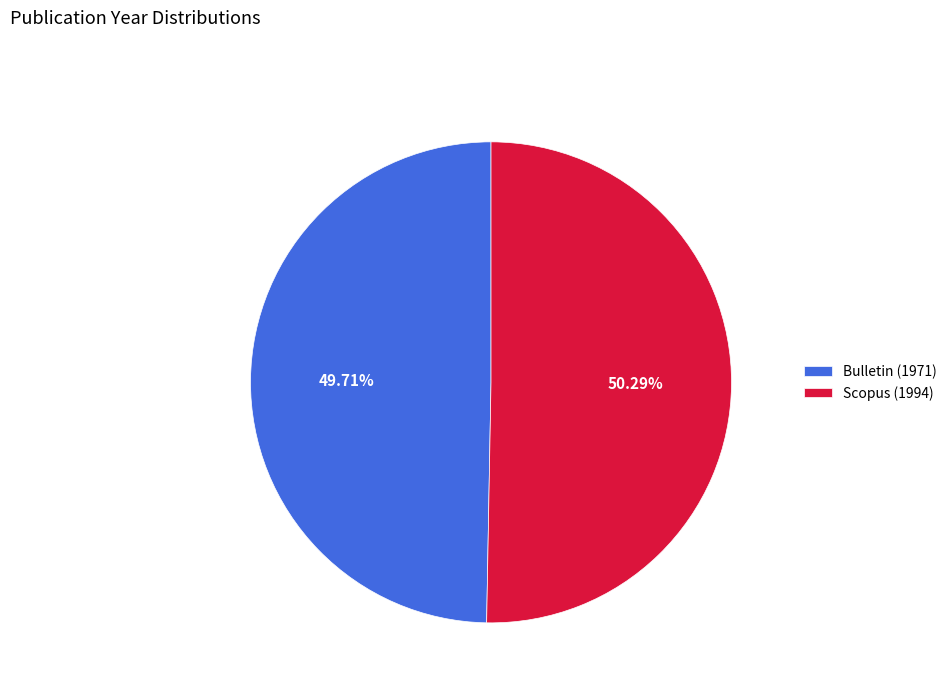

Which category has the smallest portion of the pie?

Bulletin (1971)